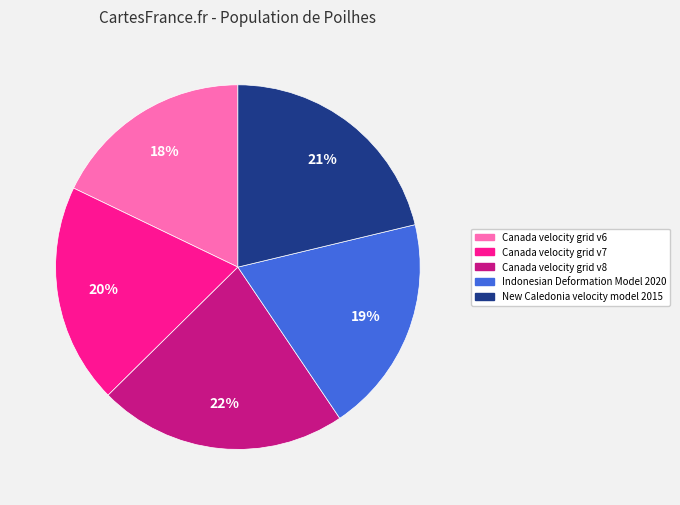

Does Indonesian Deformation Model 2020 account for over 50% of the chart?

No